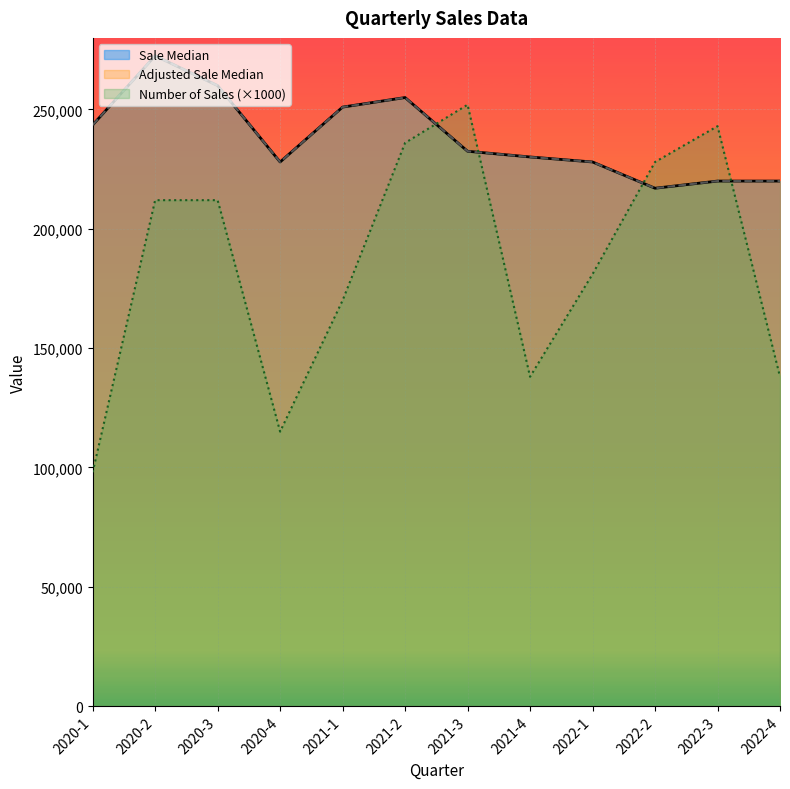

How many data points in Sale Median are less than 232500?

6